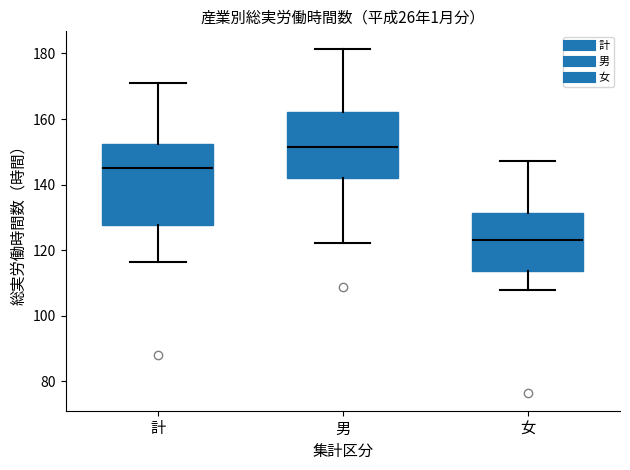

Reading left to right, read every box against the y-axis: the position of its median line, the range the box covers, and the ends of its whiskers. The values are not printed on the chart, so give them approximately, as read against the axis.

計: median 146, box 128 to 152, whiskers 116 to 170
男: median 152, box 142 to 162, whiskers 122 to 182
女: median 124, box 114 to 132, whiskers 108 to 148